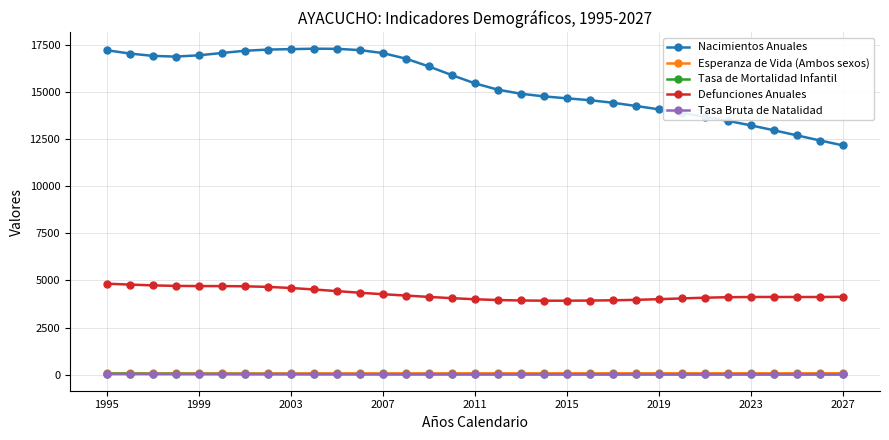

True or false: Tasa Bruta de Natalidad and Nacimientos Anuales intersect in this chart.

False